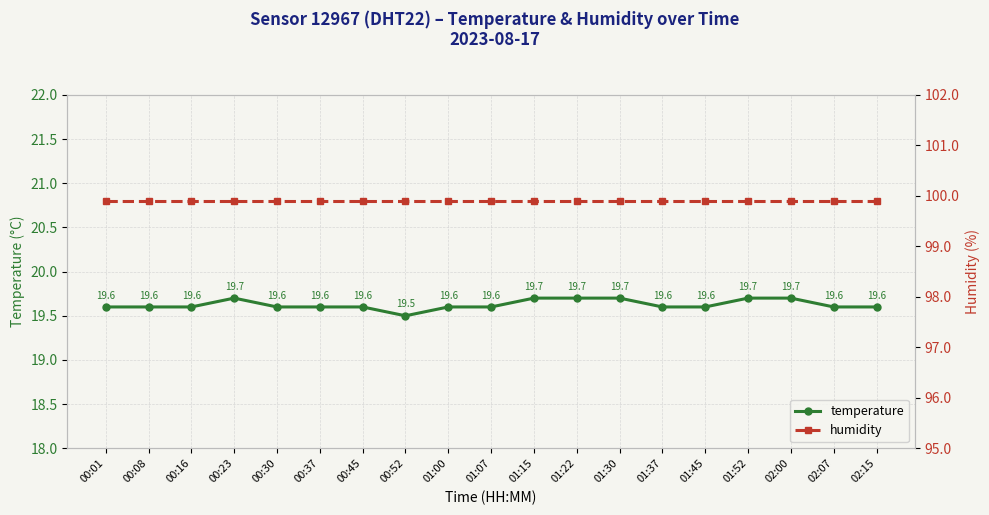

True or false: humidity has more than 2 points higher than both neighbors.

False